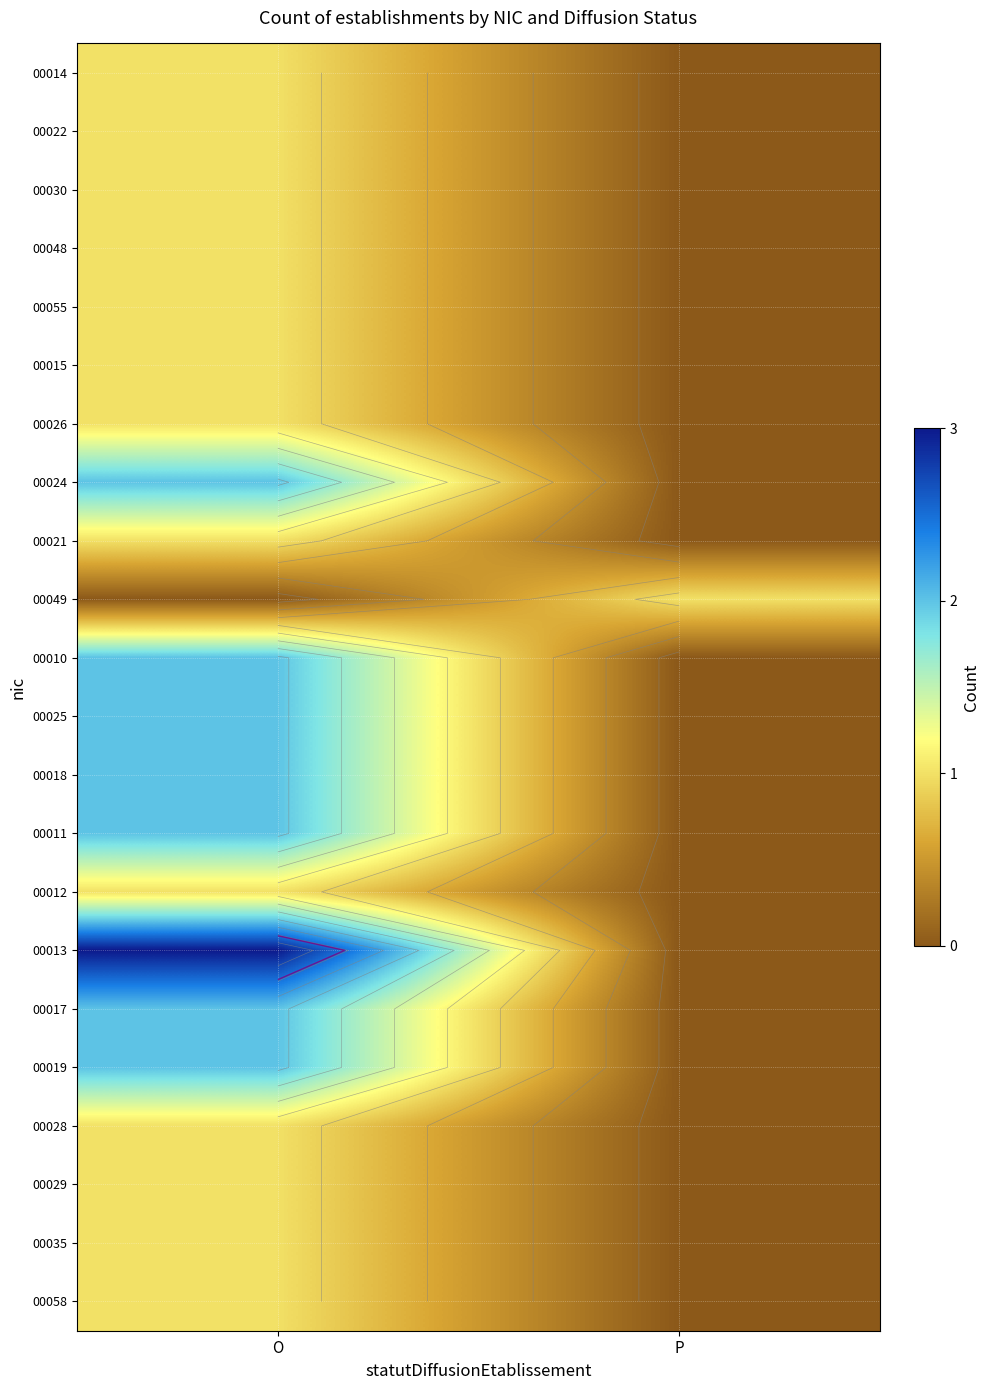

Rank the series at O from highest to lowest value.

00013, 00024, 00010, 00025, 00018, 00011, 00017, 00019, 00014, 00022, 00030, 00048, 00055, 00015, 00026, 00021, 00012, 00028, 00029, 00035, 00058, 00049